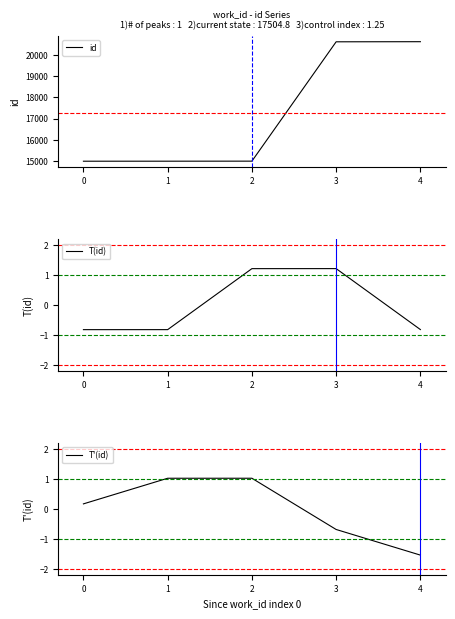

What is the minimum value for id?

14992